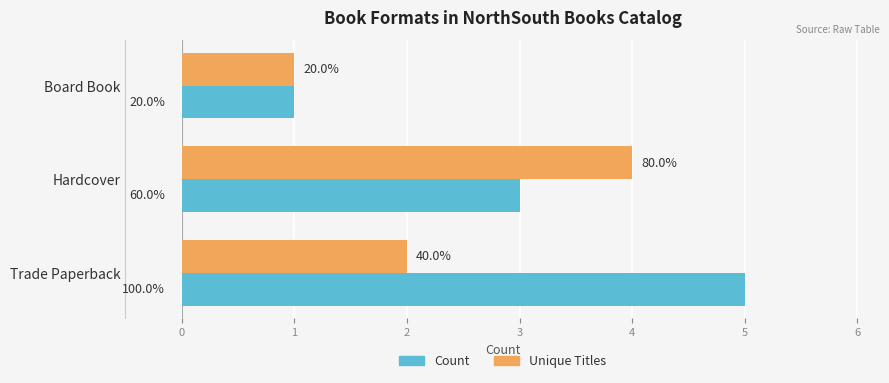

What is the value of the Count bar at the 1st from the left?

5